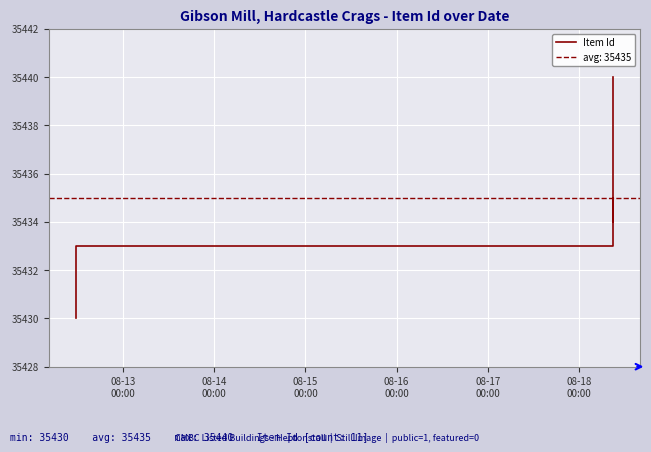

How many distinct data groups are displayed?

1